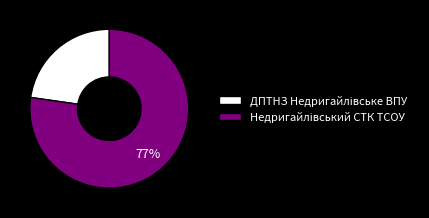

To the nearest percent, what is the average slice percentage?

50%